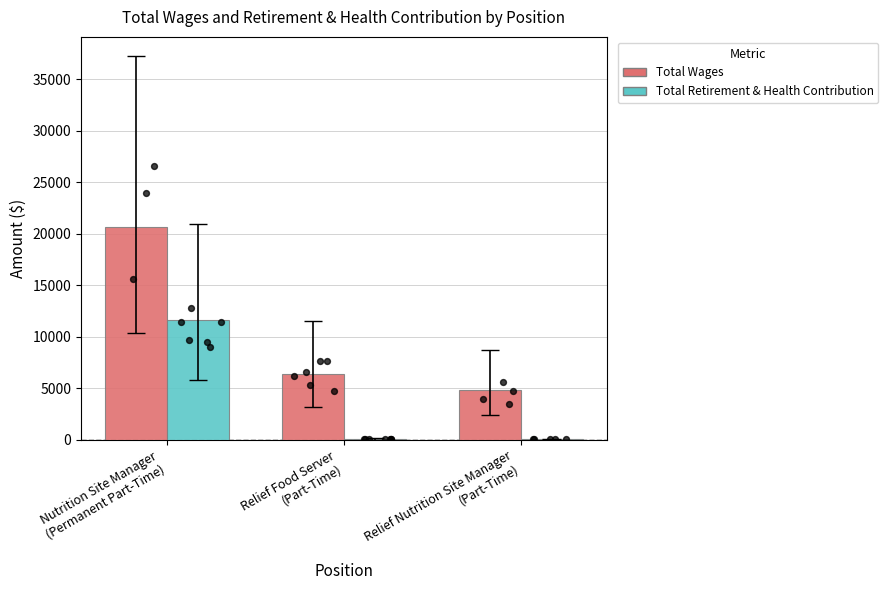

Which series has the largest Y range (max minus min)?

Total Wages